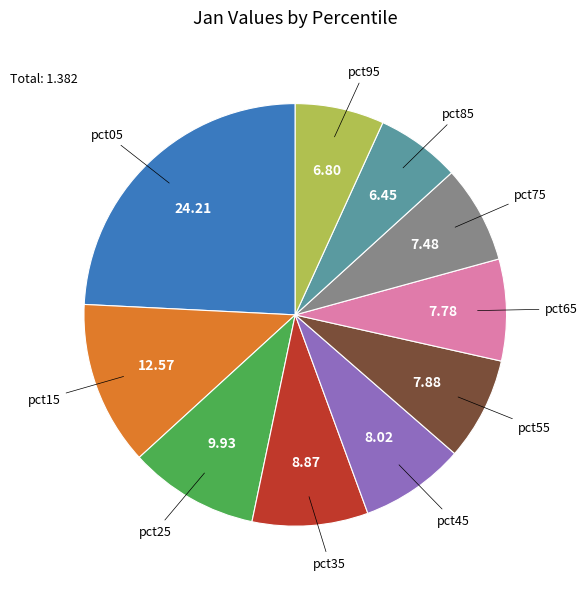

Is there any slice that represents more than half of the pie?

No